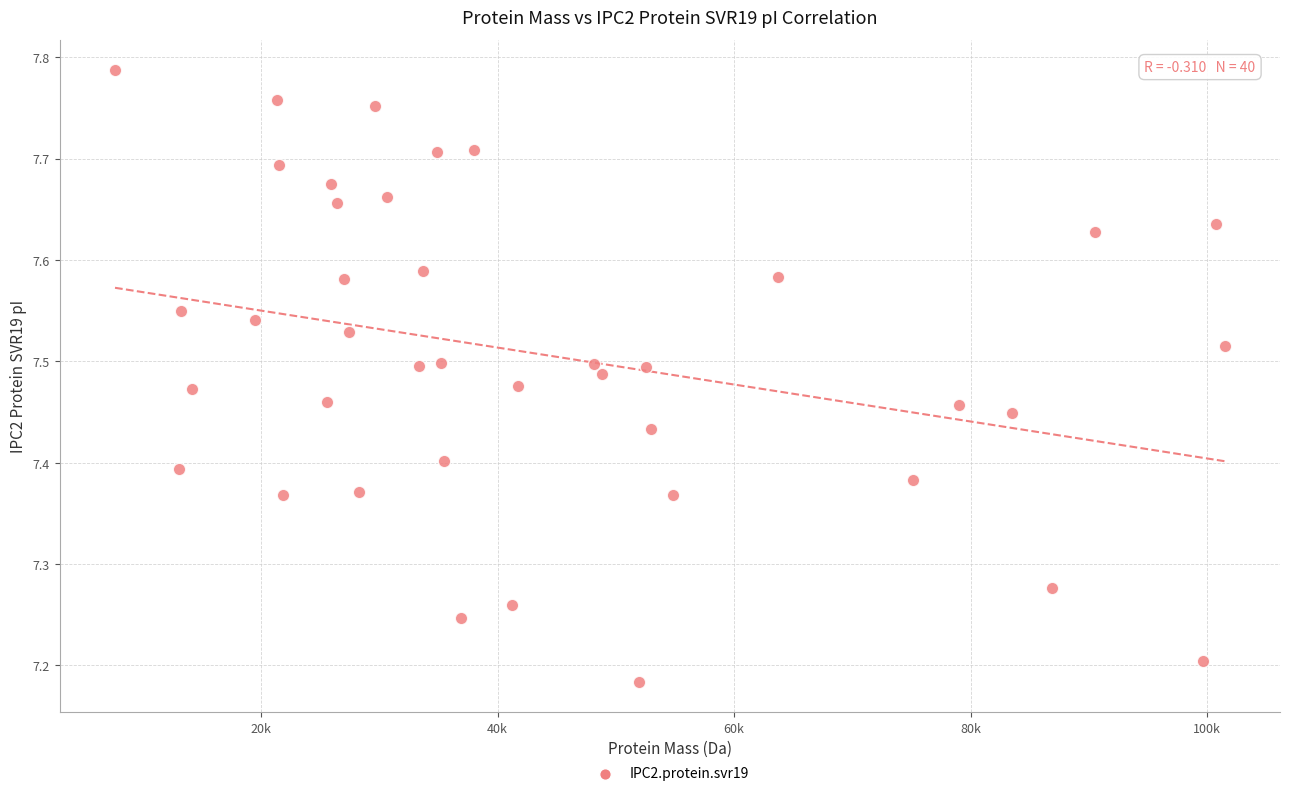

What is the range of Y values (max minus min)?

0.6